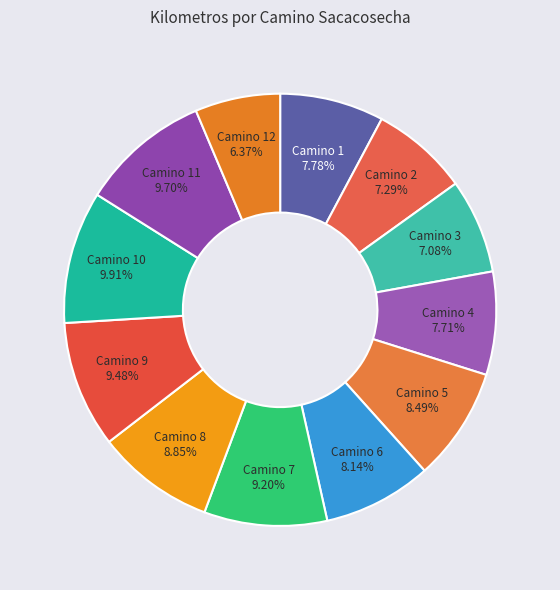

The Camino 9 slice represents 9% of the pie. True or false?

True